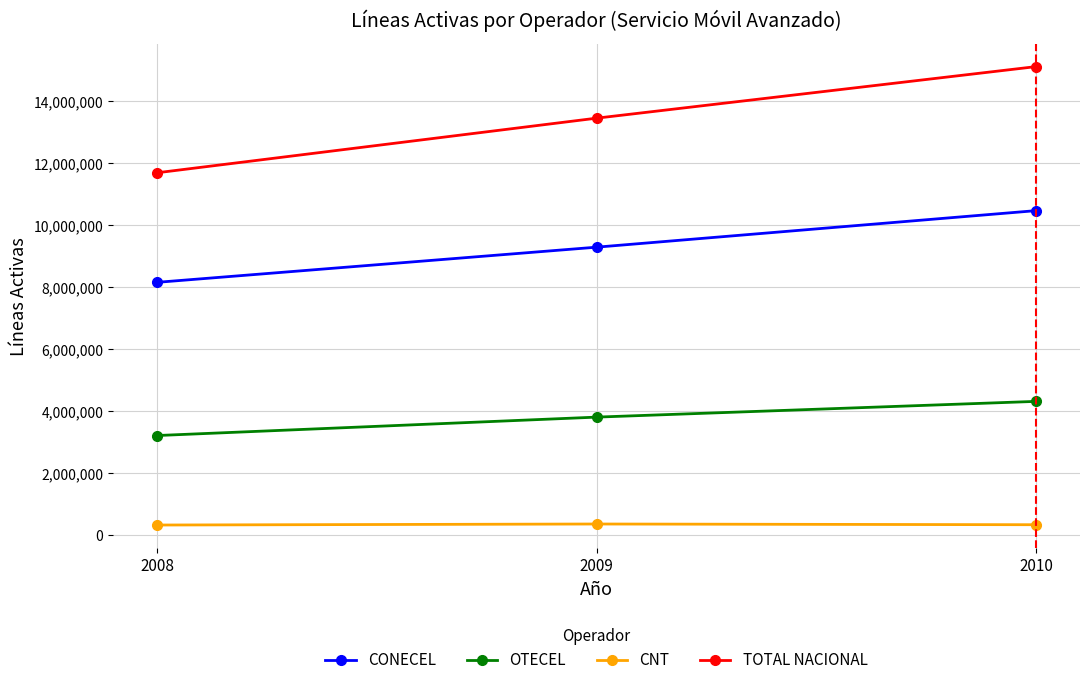

Is this an area chart (filled region under the line)?

No